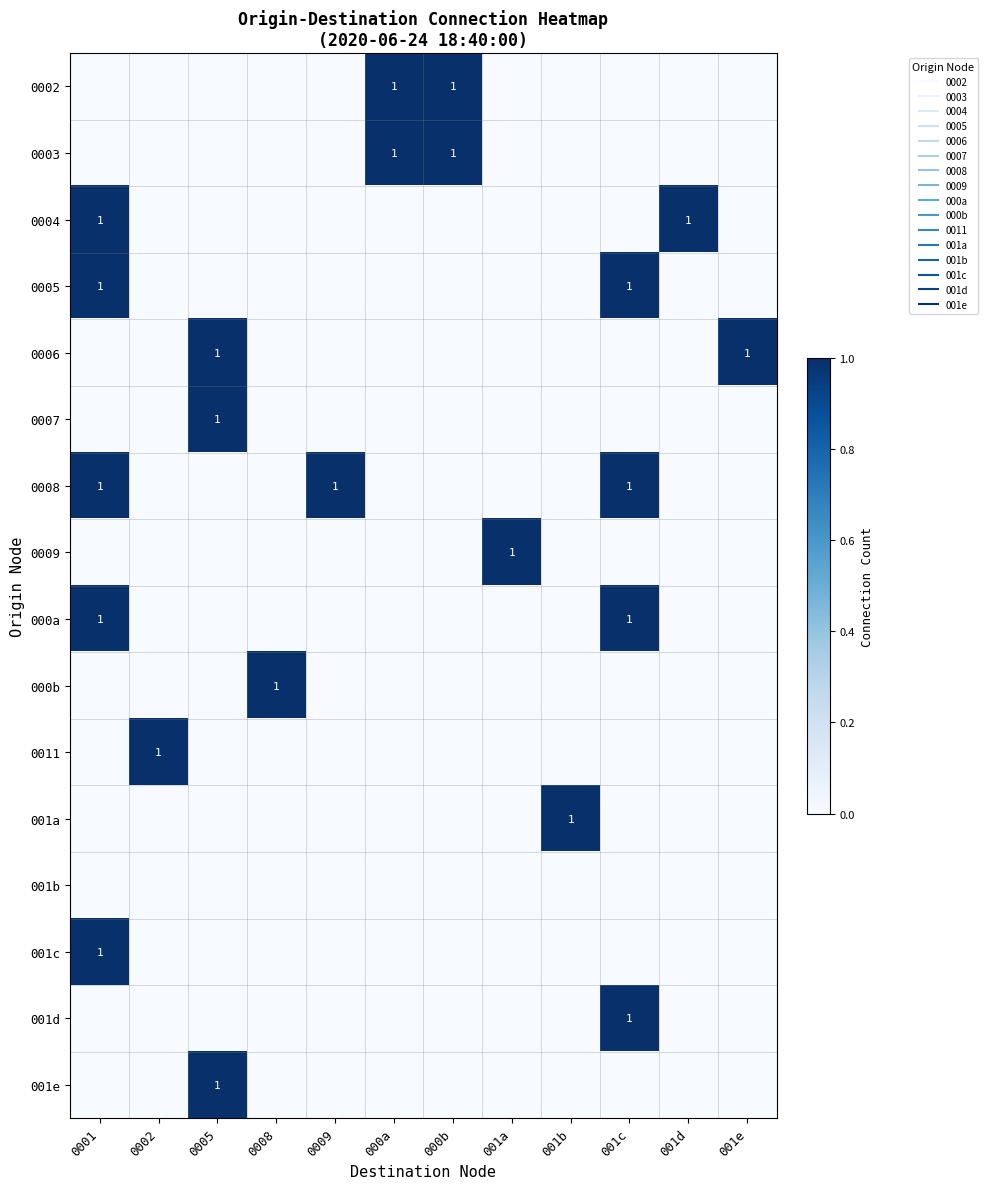

The value of 000a at 001d is 0. True or false?

False